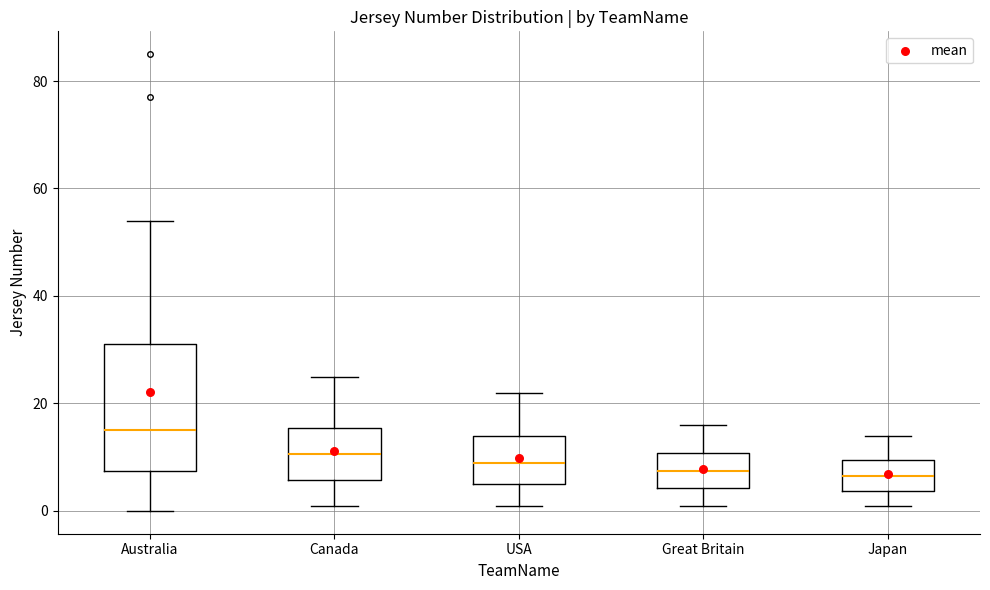

Where does the upper whisker of the box for Canada end on the y-axis? The values are not printed on the chart, so give them approximately, as read against the axis.

26